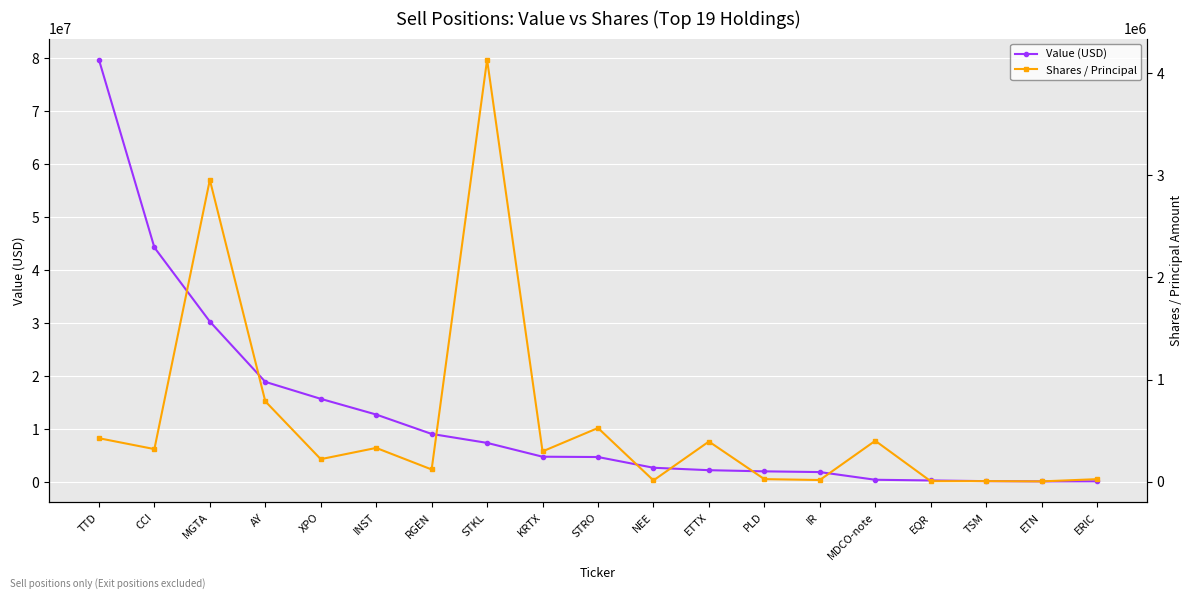

Reading left to right, what are all the values shown in this chart?

Value (USD): TTD=79709000	CCI=44289000	MGTA=30323000	AY=18949000	XPO=15745000	INST=12784000	RGEN=9126000	STKL=7438000	KRTX=4831000	STRO=4772000	NEE=2749000	ETTX=2288000	PLD=2071000	IR=1934000	MDCO-note=484000	EQR=354000	TSM=223000	ETN=175000	ERIC=192000
Shares / Principal: TTD=425000	CCI=318600	MGTA=2955432	AY=786600	XPO=220000	INST=330000	RGEN=119000	STKL=4132375	KRTX=296000	STRO=525000	NEE=11800	ETTX=392513	PLD=24300	IR=15700	MDCO-note=400000	EQR=4100	TSM=4800	ETN=2100	ERIC=24100